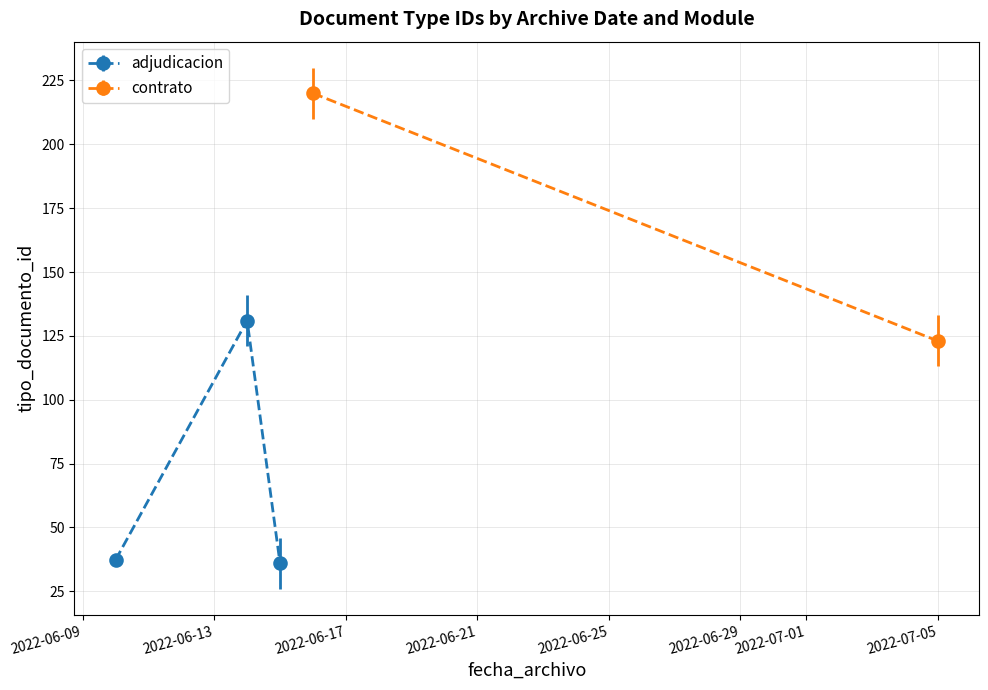

What is the ratio of the value at 2 to the value at 4?

0.3